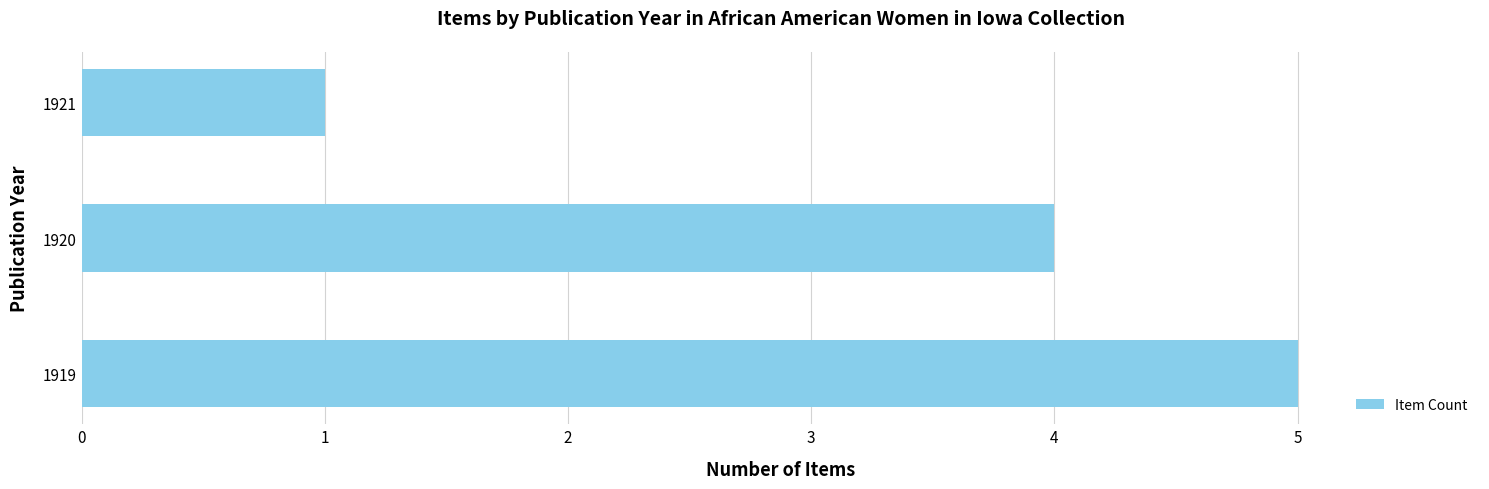

At which label is the value closest to 3?

1920